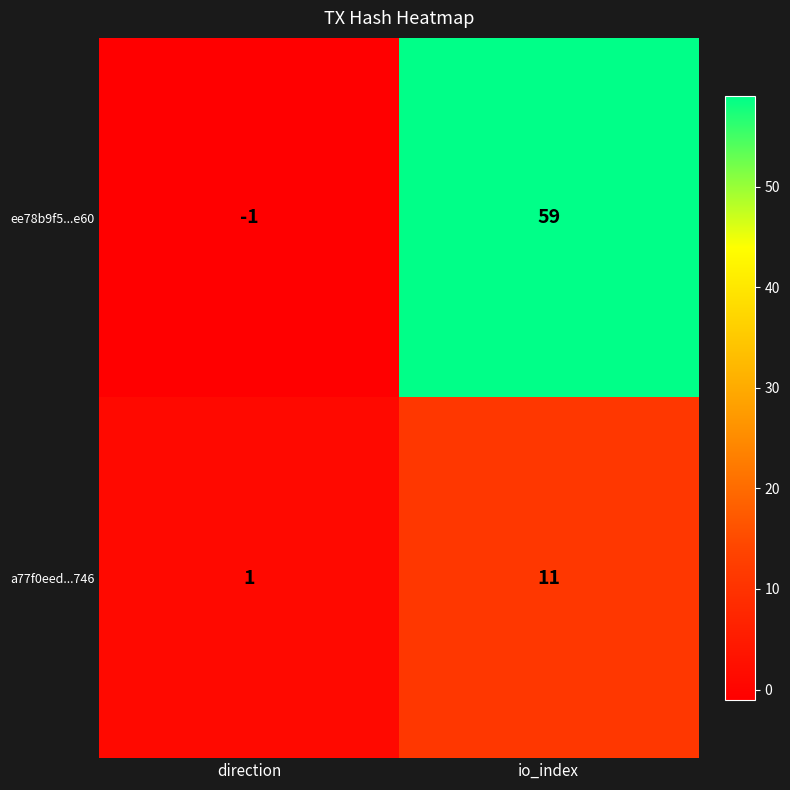

Which series has the widest spread of values?

ee78b9f5...e60